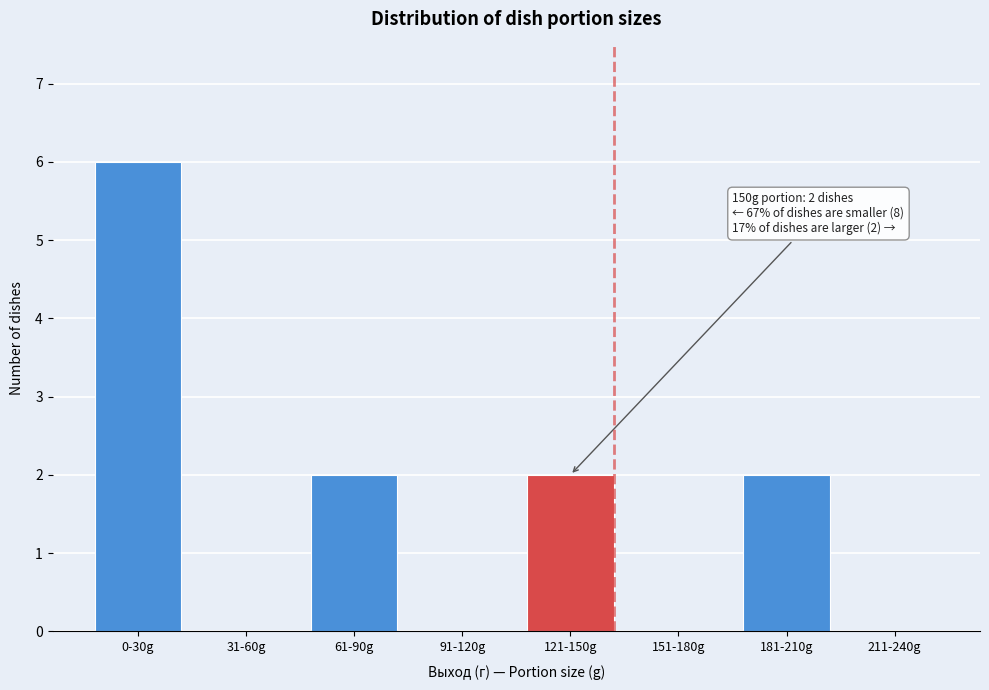

Reading right to left, what are all the values shown in this chart?

211-240g=0	181-210g=2	151-180g=0	121-150g=2	91-120g=0	61-90g=2	31-60g=0	0-30g=6